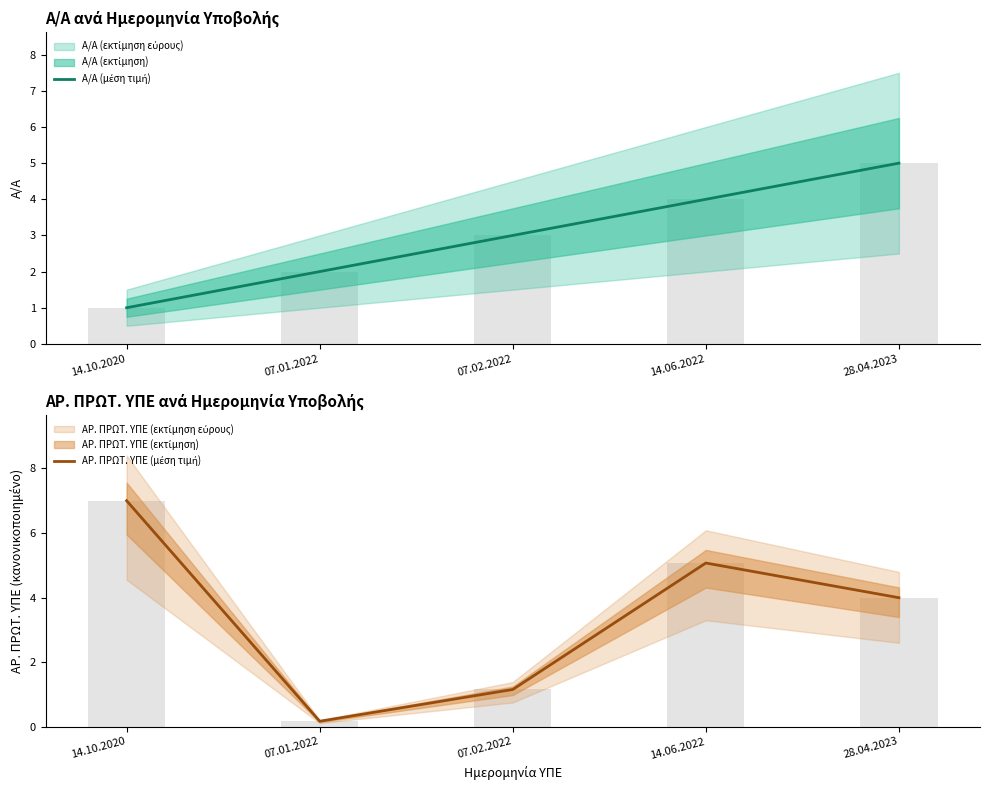

The value of ΑΡ. ΠΡΩΤ. ΥΠΕ (μέση τιμή) at 07.01.2022 is 0.2. True or false?

True